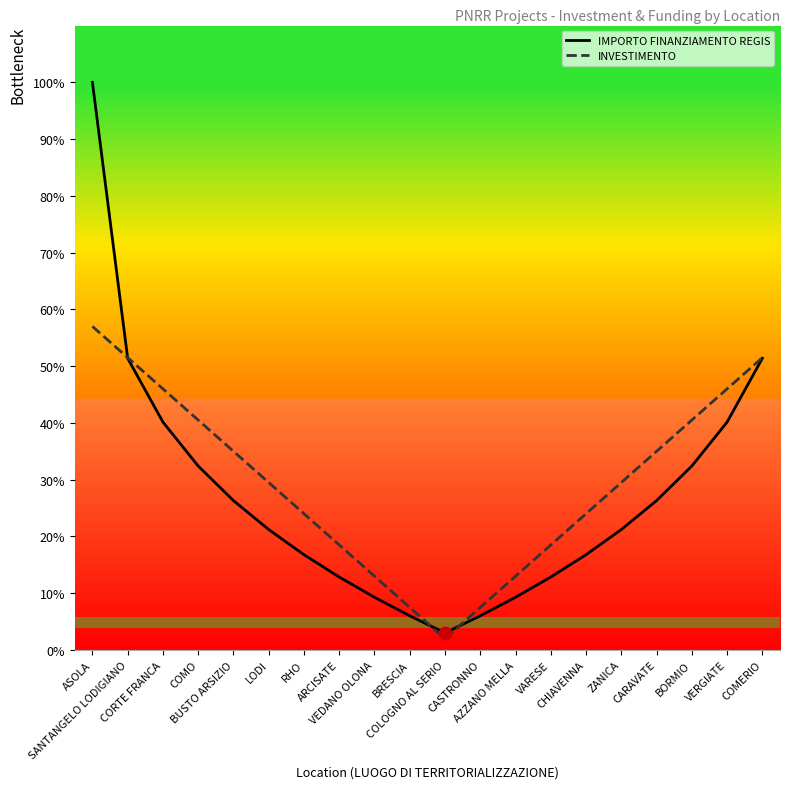

What are all the series names shown in the legend?

IMPORTO FINANZIAMENTO REGIS, INVESTIMENTO